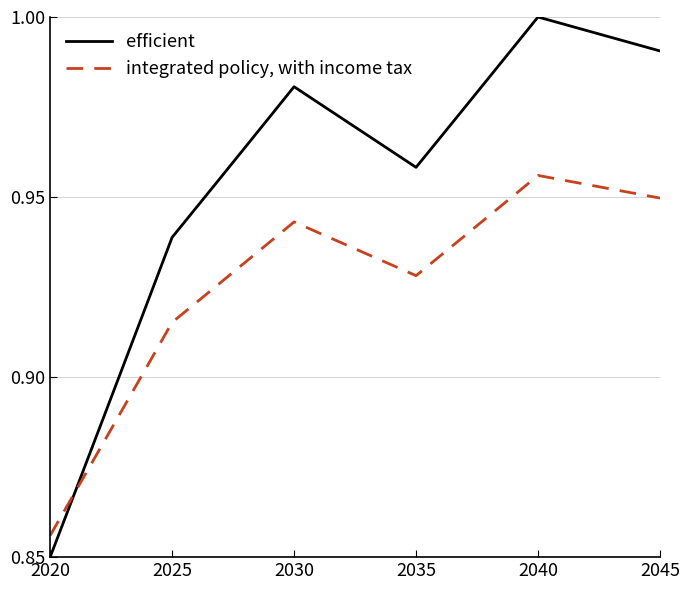

Which series ends up on top after the final intersection of efficient and integrated policy, with income tax?

efficient